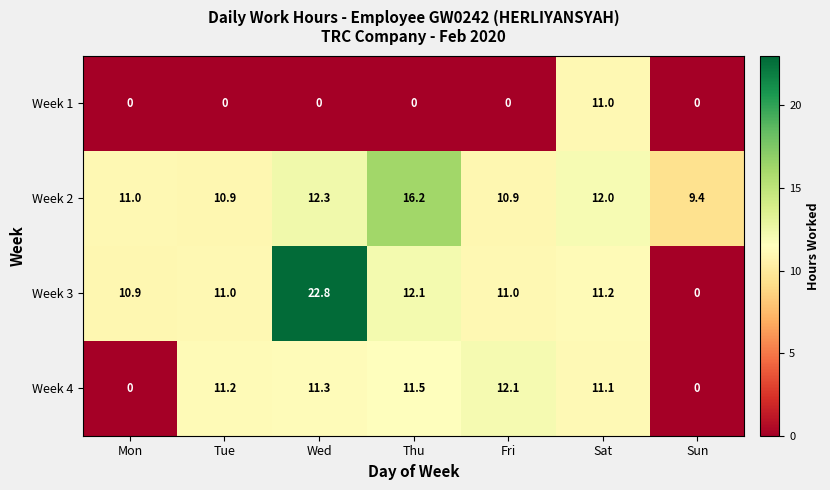

Which series has the largest range (max minus min)?

Week 3